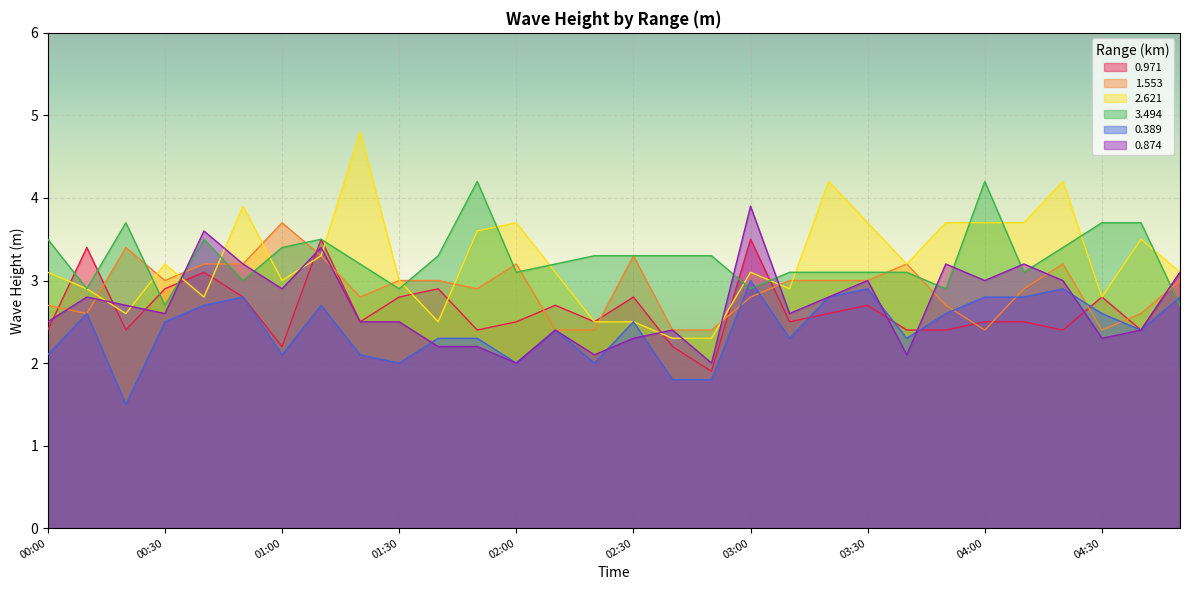

In 0.389, how many points are lower than both neighbors (excluding endpoints)?

8